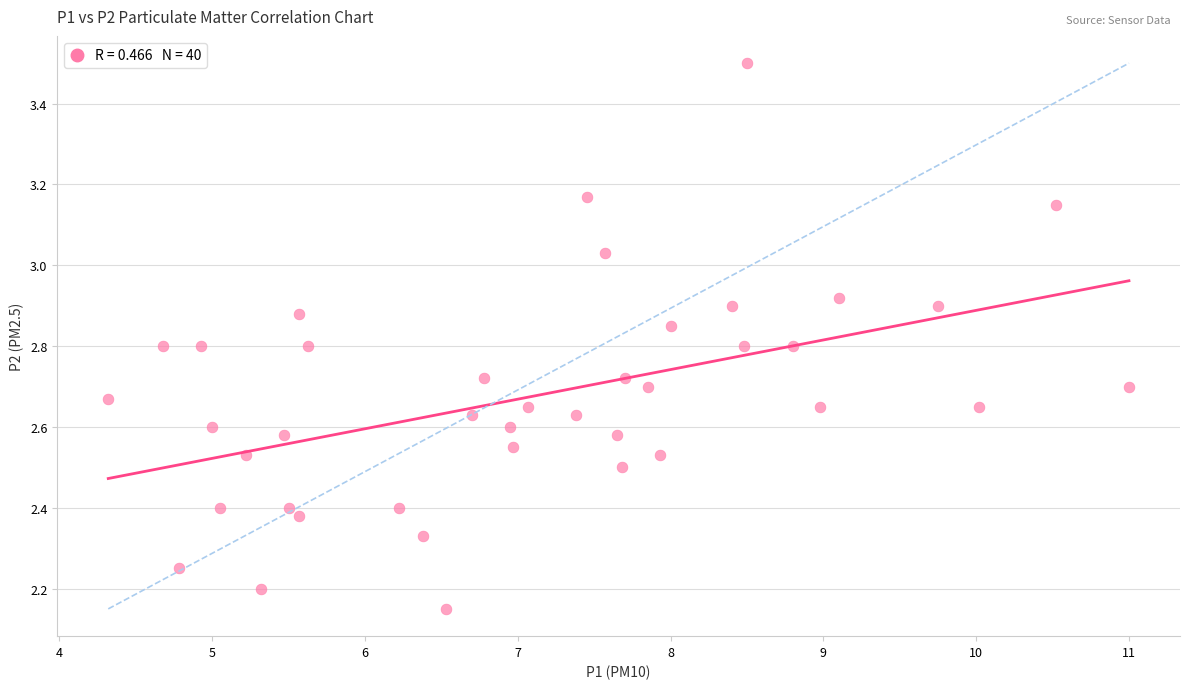

What is the range of X values (max minus min)?

6.7